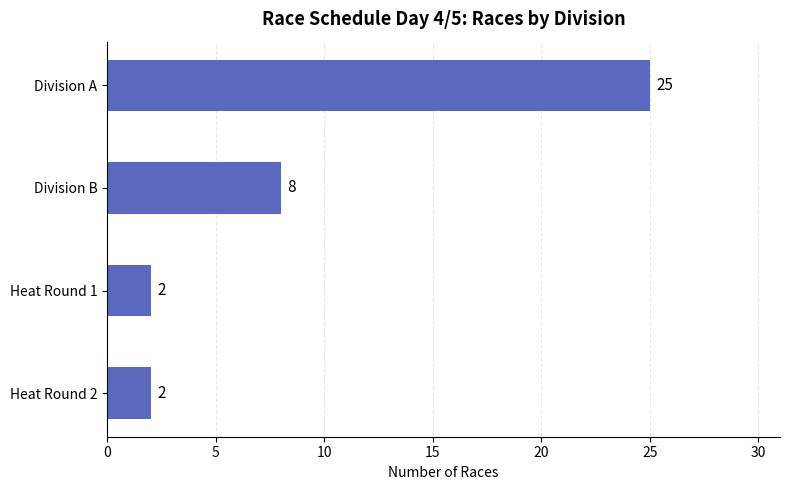

What is the label of the 3rd bar from the top?

Heat Round 1